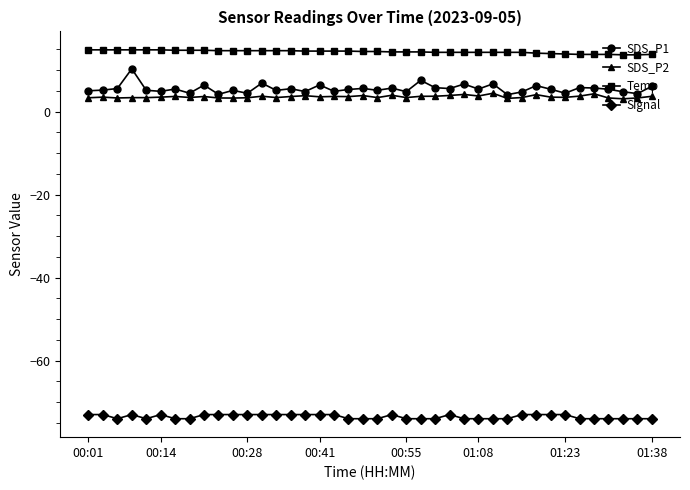

List the series in order of their peak value, highest first.

Temp, SDS_P1, SDS_P2, Signal